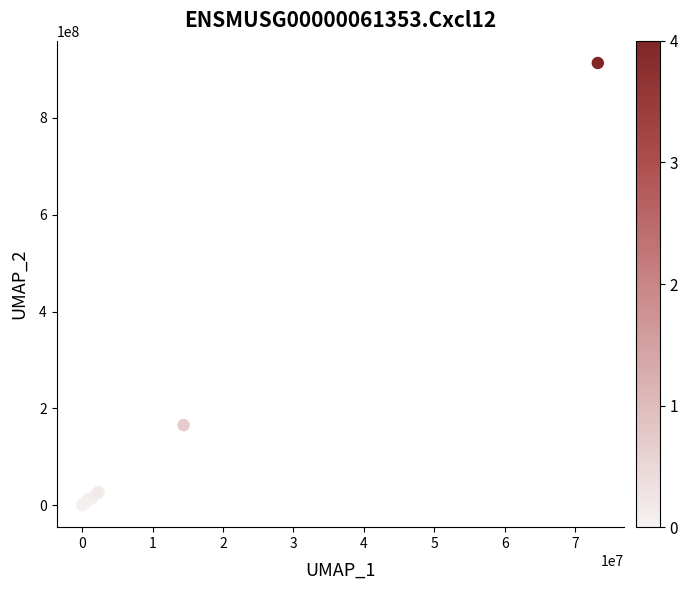

What Y value in the scatter plot is closest to 456782572?

165558322.0